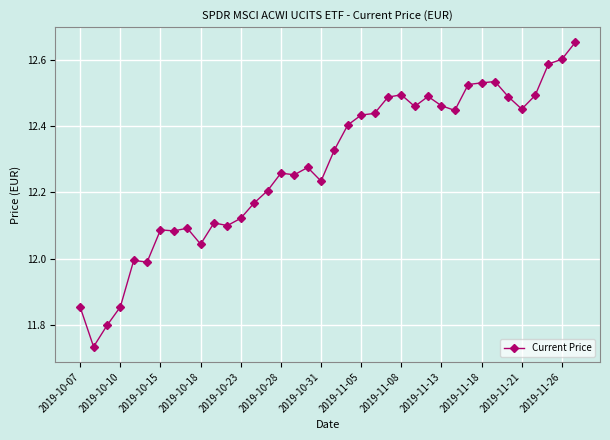

What is the difference between the second highest and second lowest values?

0.8